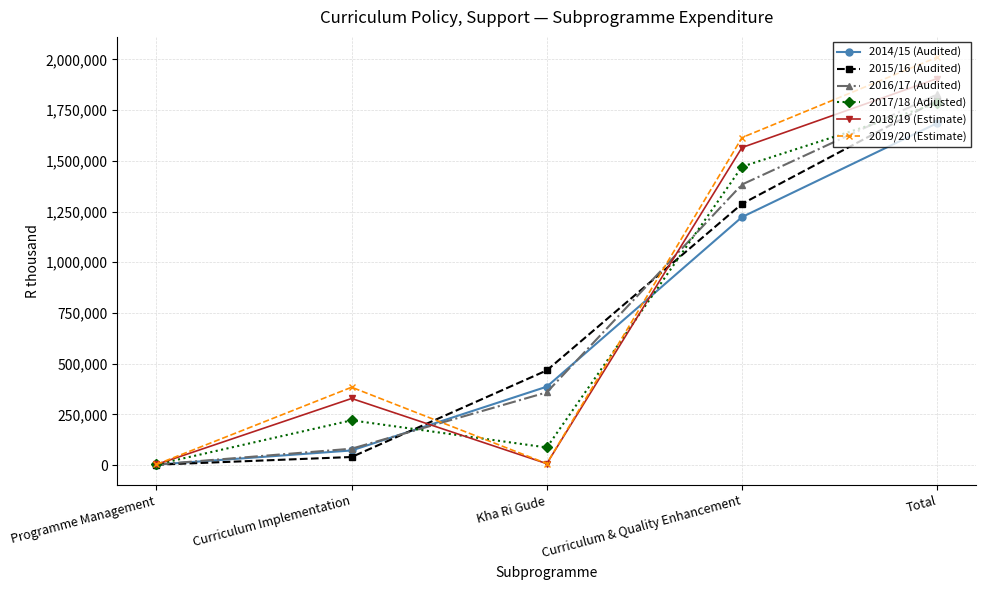

Which label corresponds to the largest value in the chart?

Total